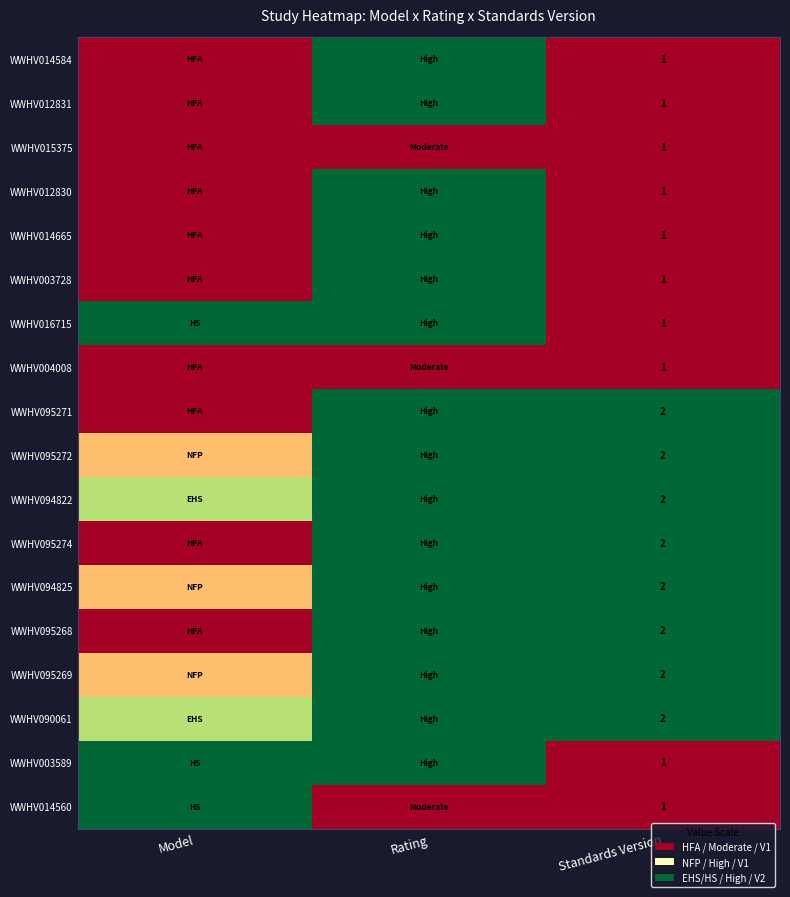

Which category has the highest value in the WWHV014584 series?

Rating